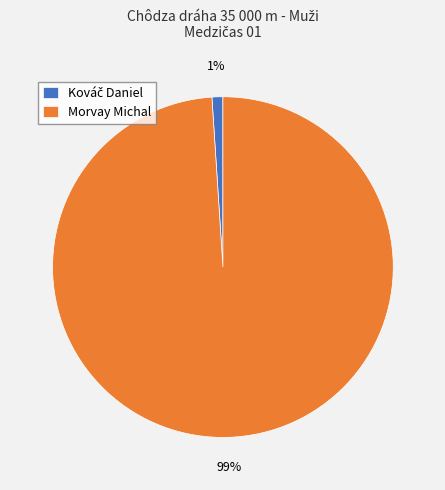

Which slice is the largest?

Morvay Michal